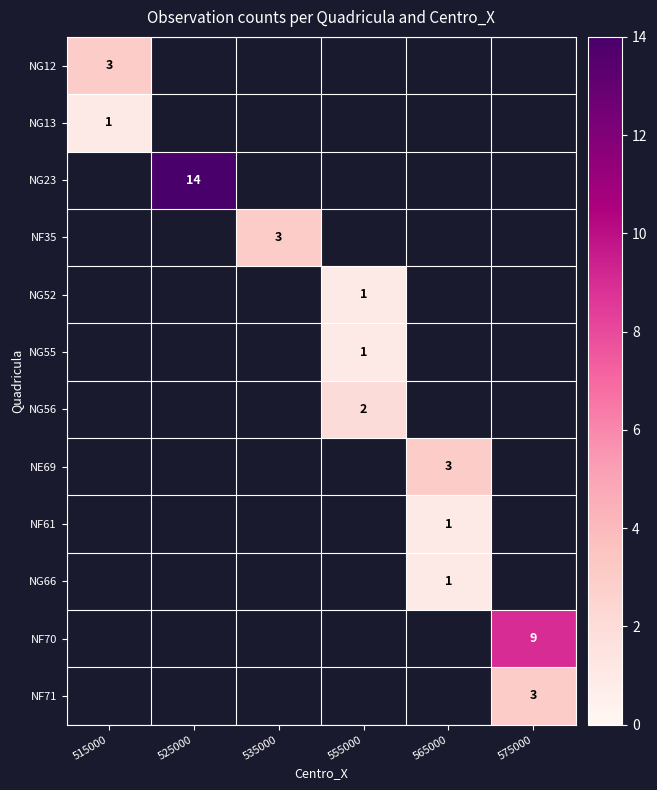

How many categories are shown in the chart?

6